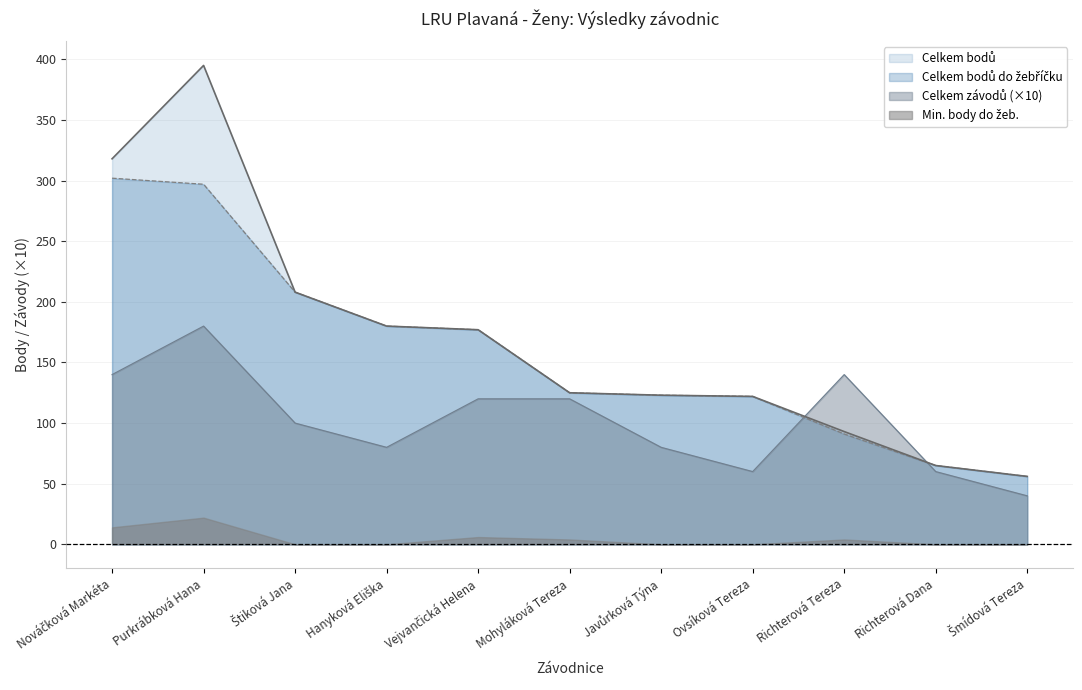

At which label does Celkem bodů first exceed 125?

Nováčková Markéta